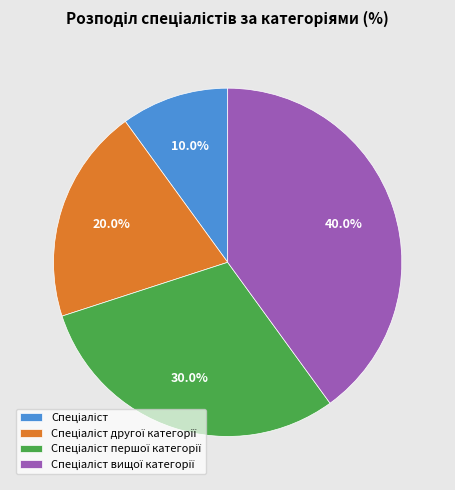

Is there any slice that represents more than half of the pie?

No